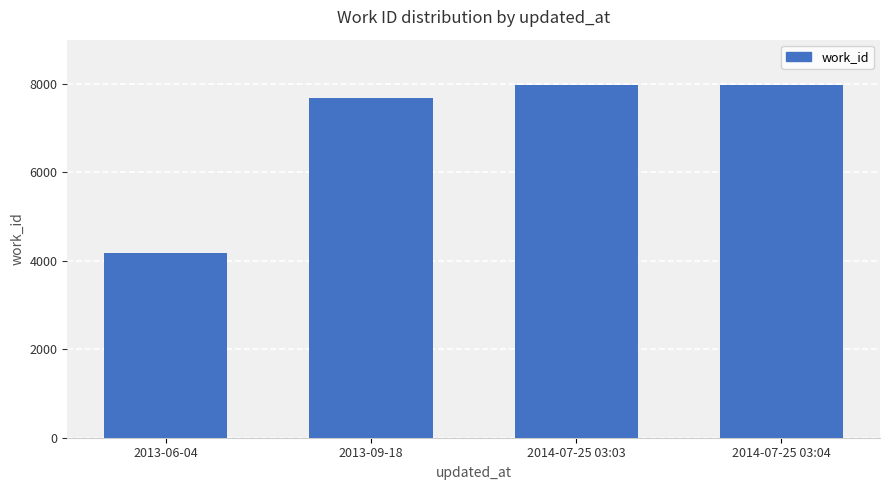

Does the chart contain any negative values?

No